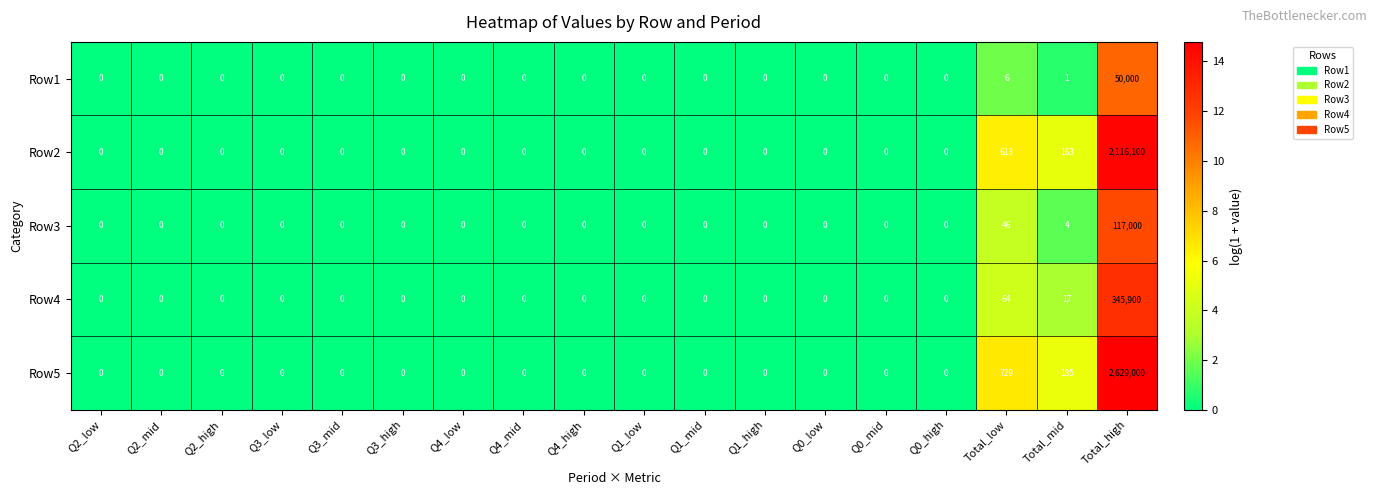

At which label is Row2 closest to 1058050?

Total_low